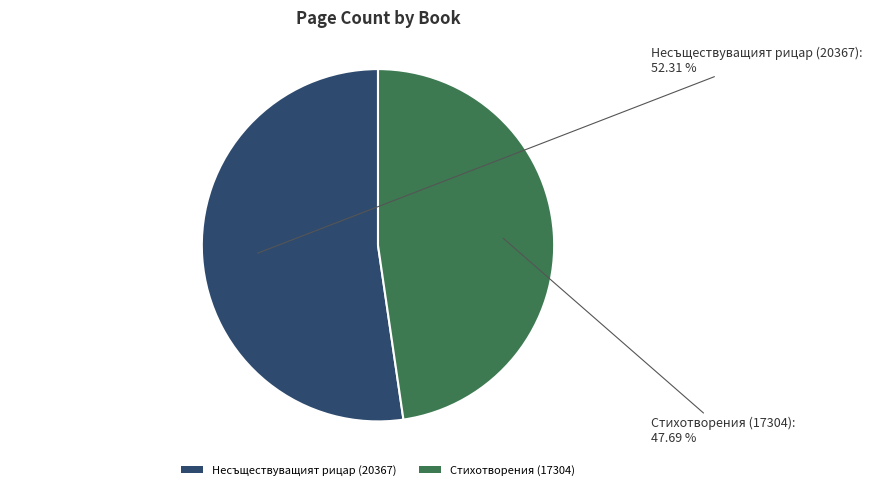

To the nearest percent, what is the difference between the largest and smallest slice percentages?

5%